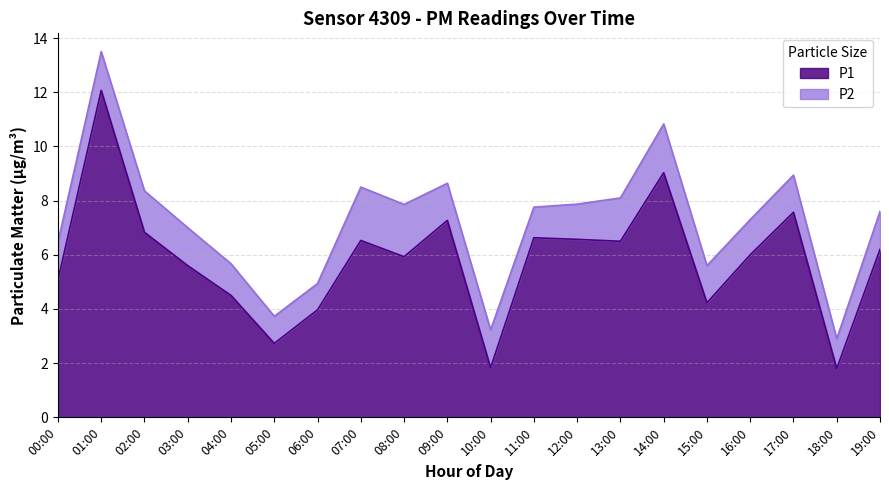

Where is the data nearest to the value 6?

16:00